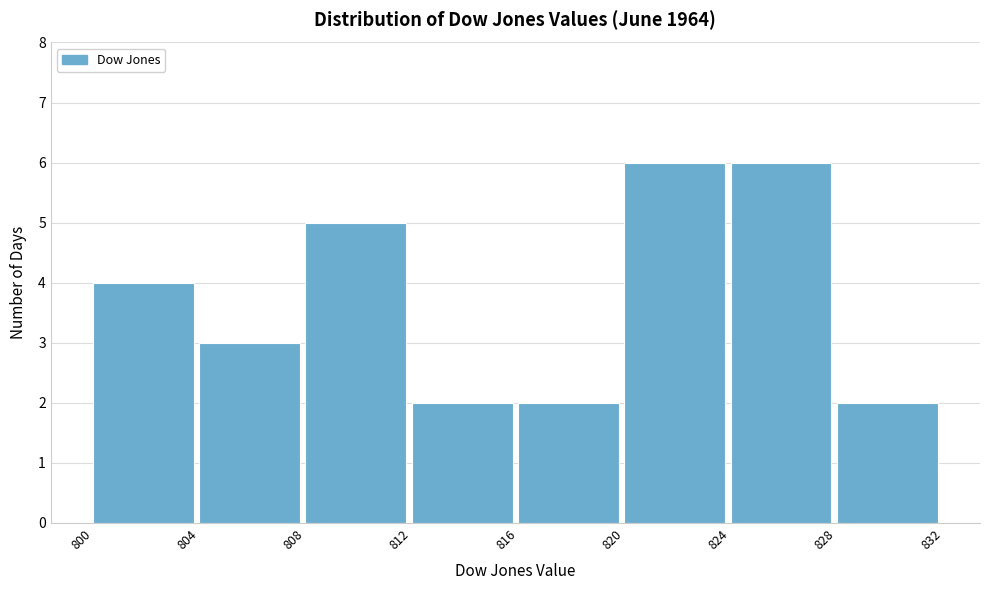

What is the height of the bar covering 812 to 816 on the x-axis? The values are not printed on the chart, so give them approximately, as read against the axis.

2